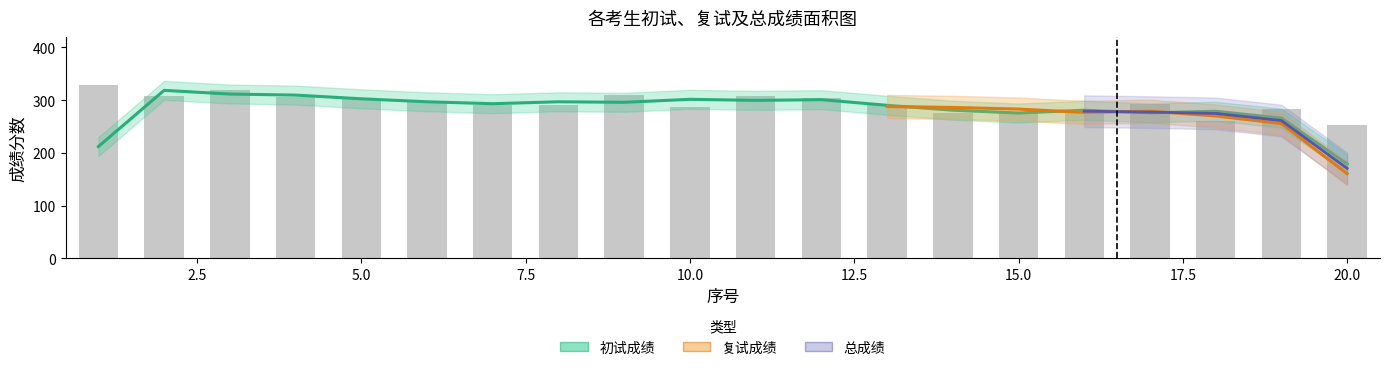

How many groups of bars are there?

20